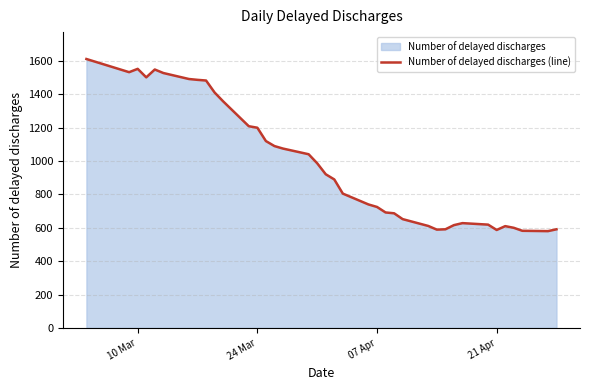

Count the number of categories in the chart.

38